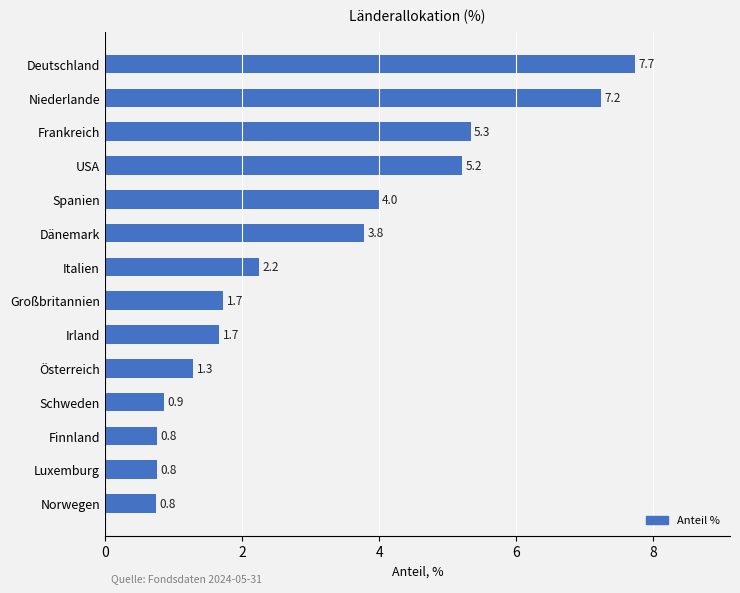

Is it true that the value at Italien is 2.2?

True